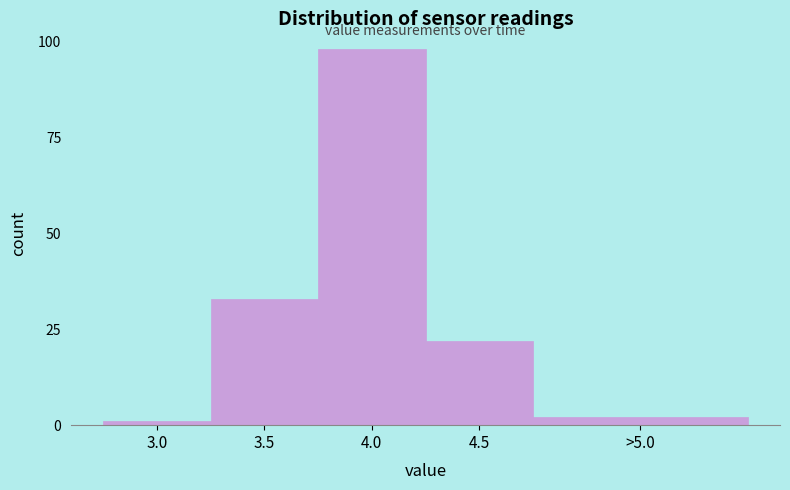

Reading right to left, transcribe all the data shown in this chart.

>5.0=2	4.5=22	4.0=98	3.5=33	3.0=1